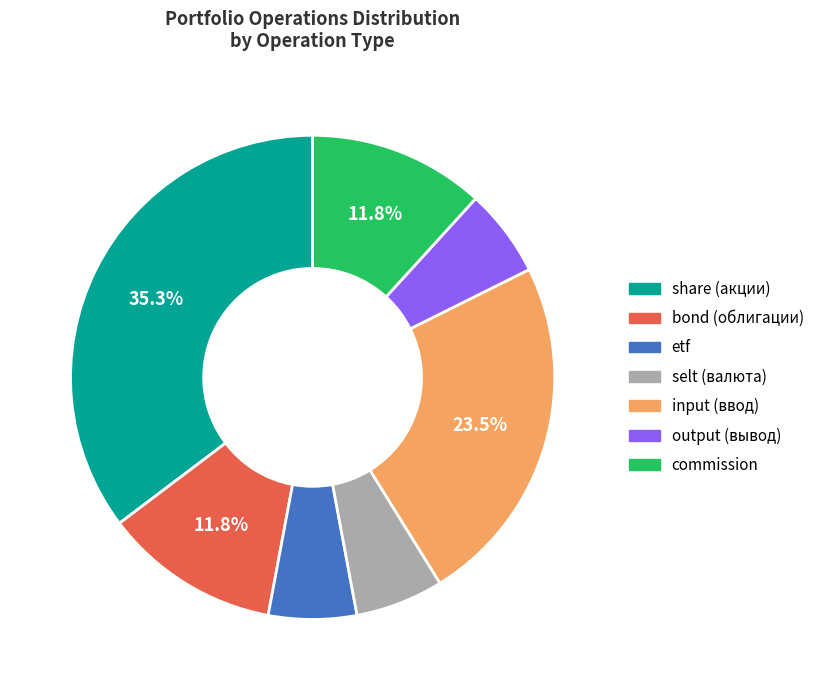

What is the largest slice in the pie chart?

share